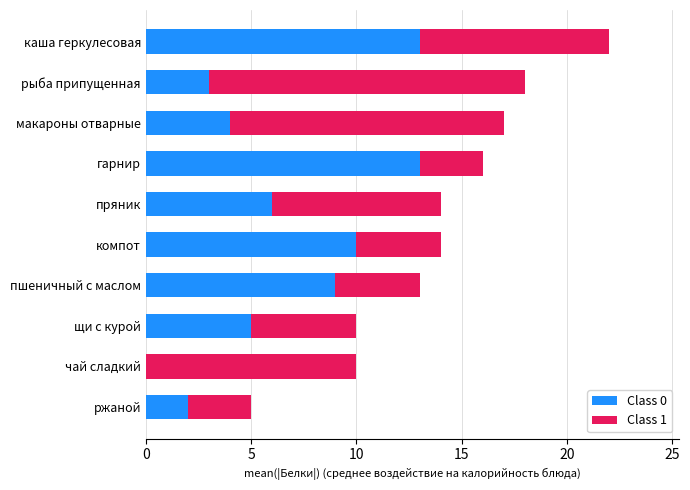

The Class 0 series shows 10 at компот. True or false?

True